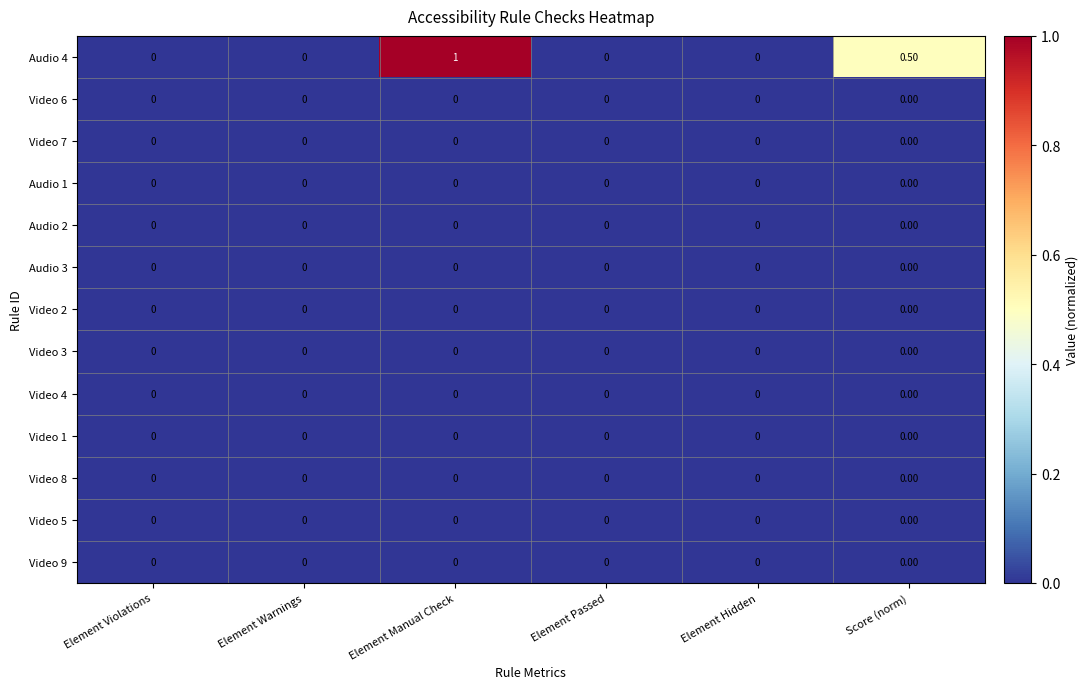

At which category is the sum across all series the highest?

Element Manual Check